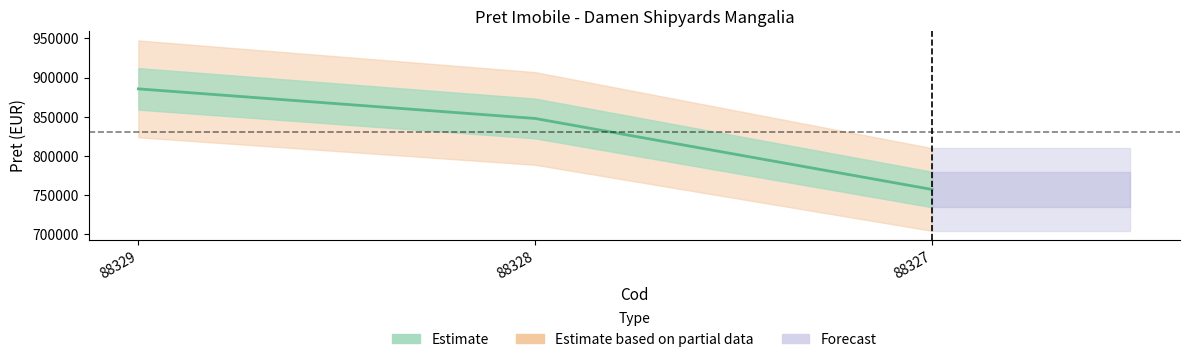

What is the sum of the values at 88327 and 88328?

1604340